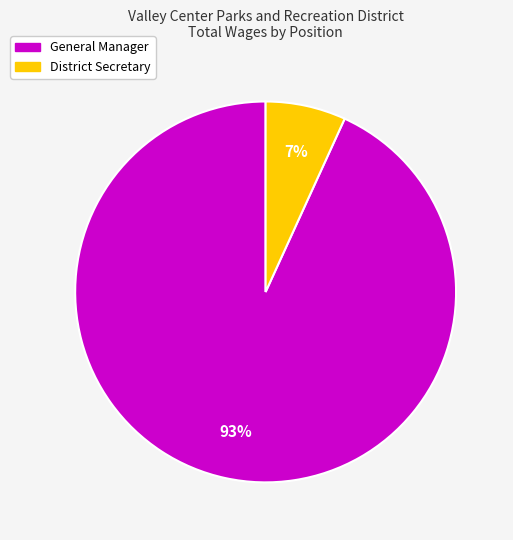

True or false: General Manager accounts for 87% of the total.

False